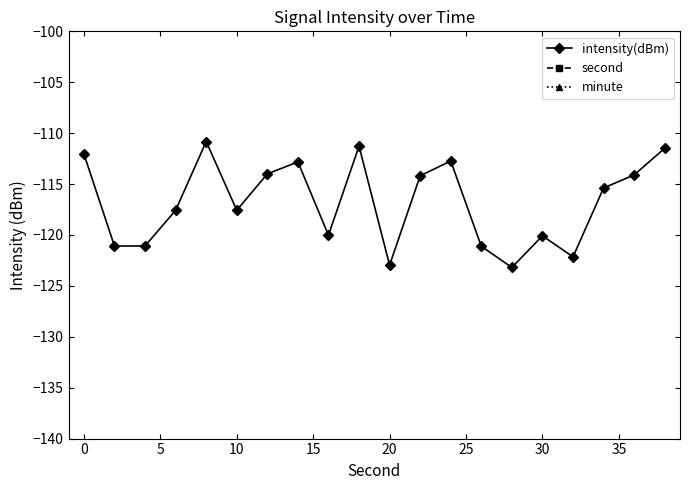

The intensity(dBm) series shows -59.5 at 20. True or false?

False